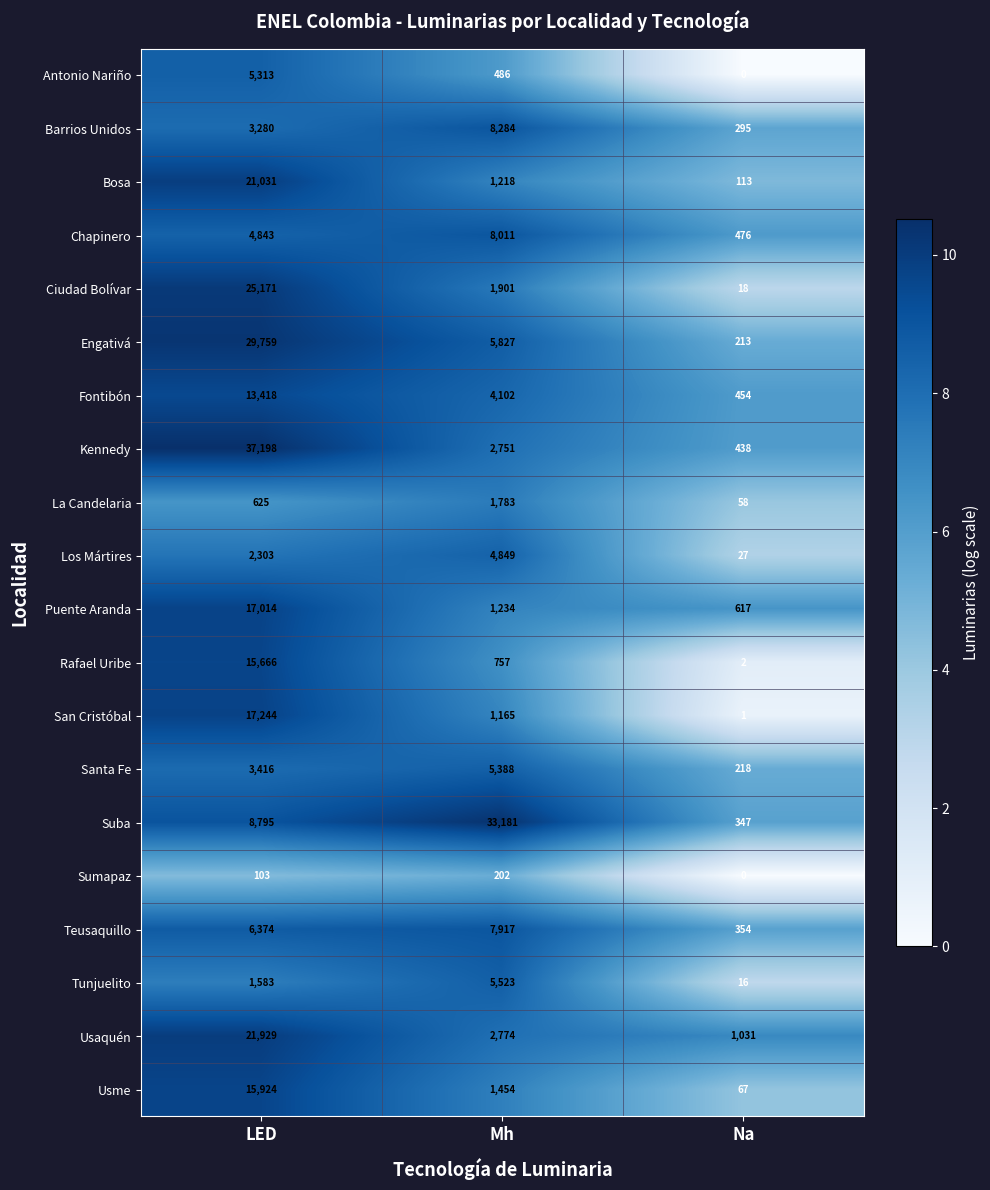

What value does the Puente Aranda series have at Na, to the nearest 50?

600